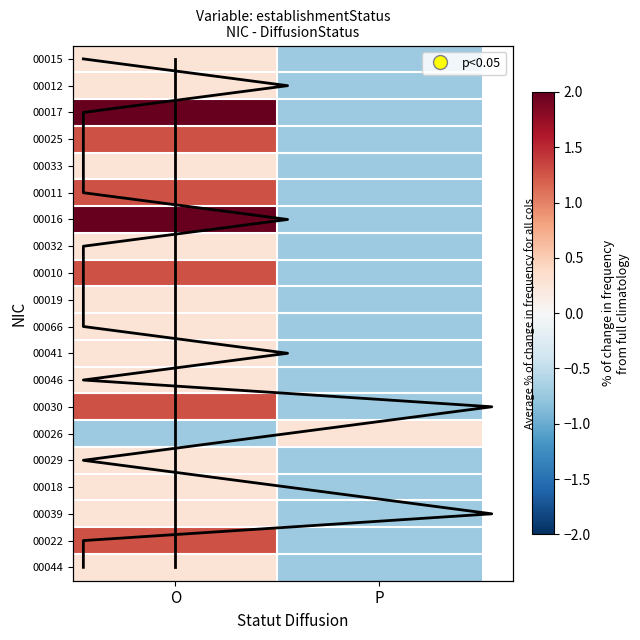

Is the value of 00044 at O greater than the value of 00018 at O?

No